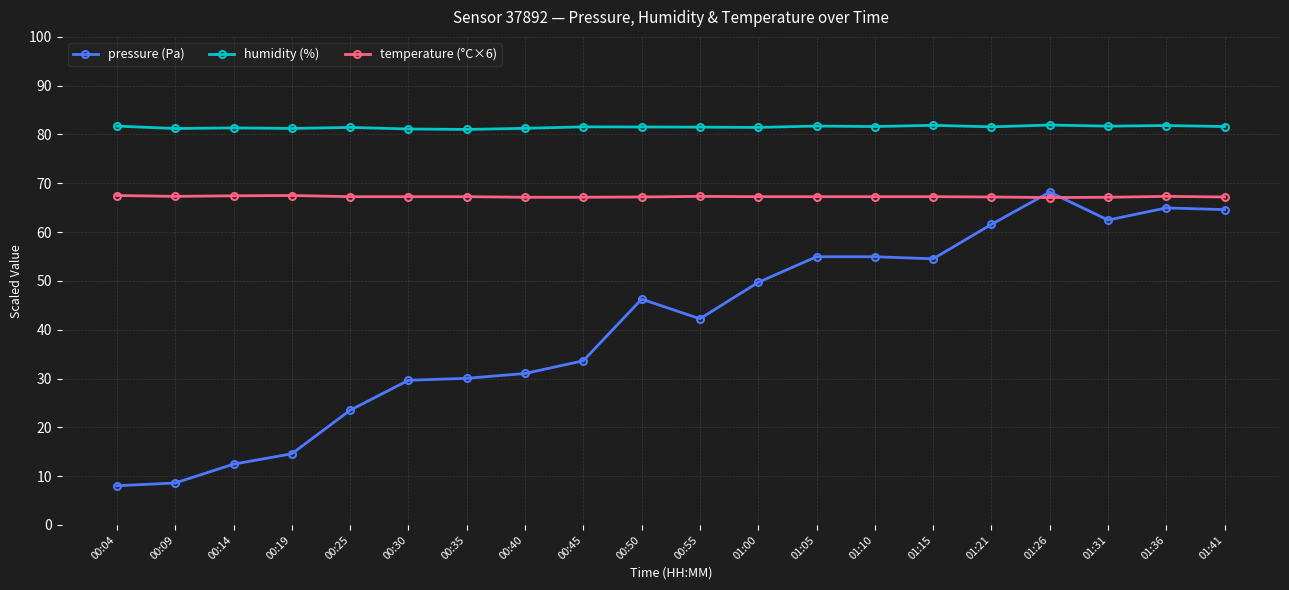

What is the average value of the humidity (%) series?

81.5